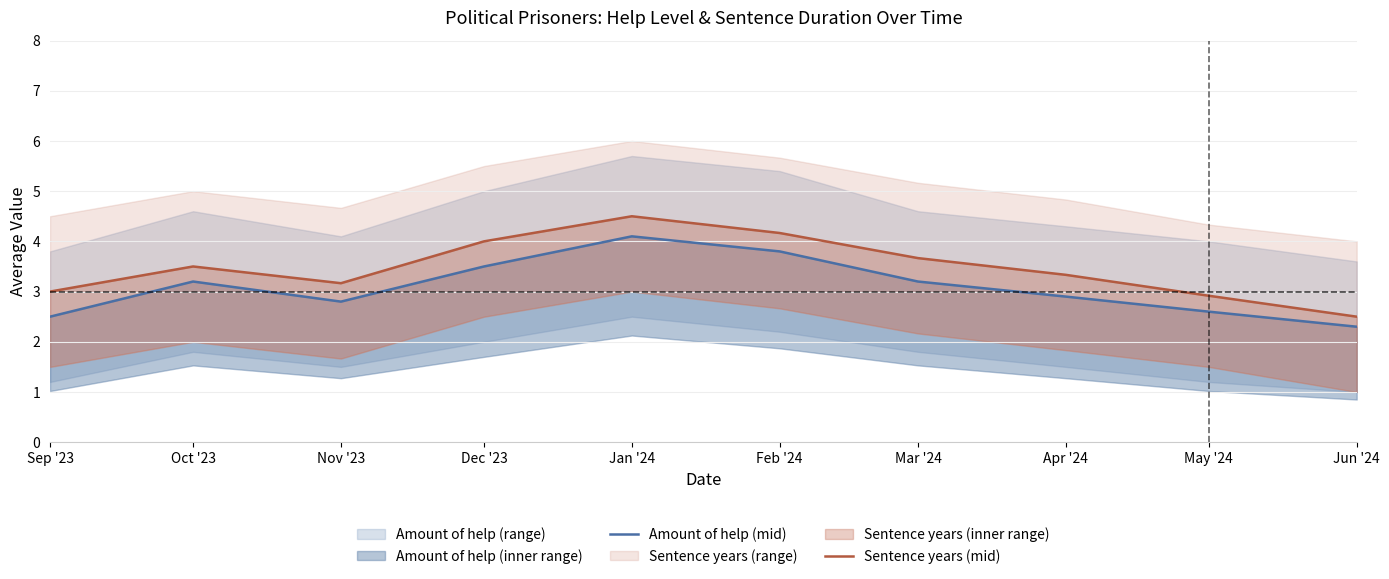

True or false: Sentence years (mid) has more than 0 interior local peaks.

True